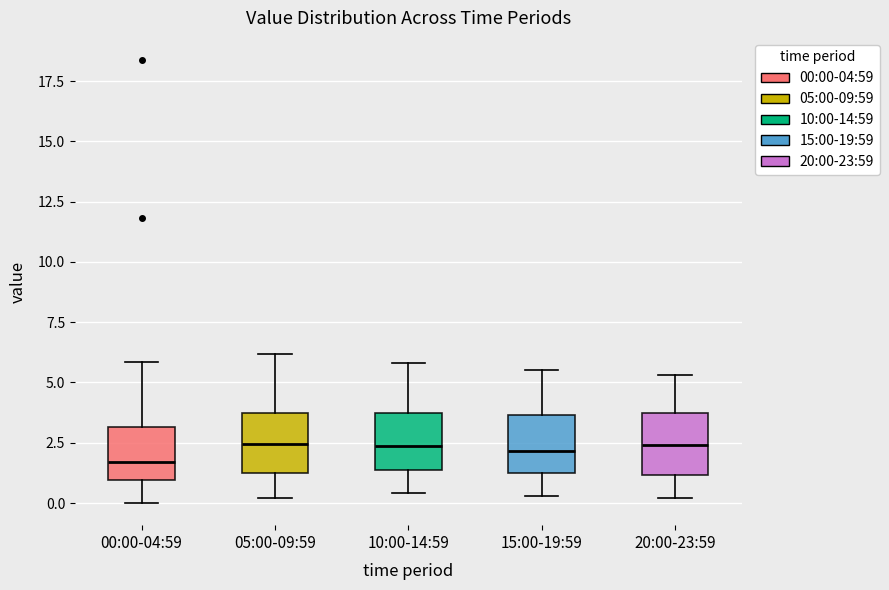

Reading left to right, read every box against the y-axis: the position of its median line, the range the box covers, and the ends of its whiskers. The values are not printed on the chart, so give them approximately, as read against the axis.

00:00-04:59: median 1.5, box 1.0 to 3.0, whiskers 0.0 to 6.0
05:00-09:59: median 2.5, box 1.5 to 3.5, whiskers 0.0 to 6.0
10:00-14:59: median 2.5, box 1.5 to 4.0, whiskers 0.5 to 6.0
15:00-19:59: median 2.0, box 1.5 to 3.5, whiskers 0.5 to 5.5
20:00-23:59: median 2.5, box 1.0 to 3.5, whiskers 0.0 to 5.5